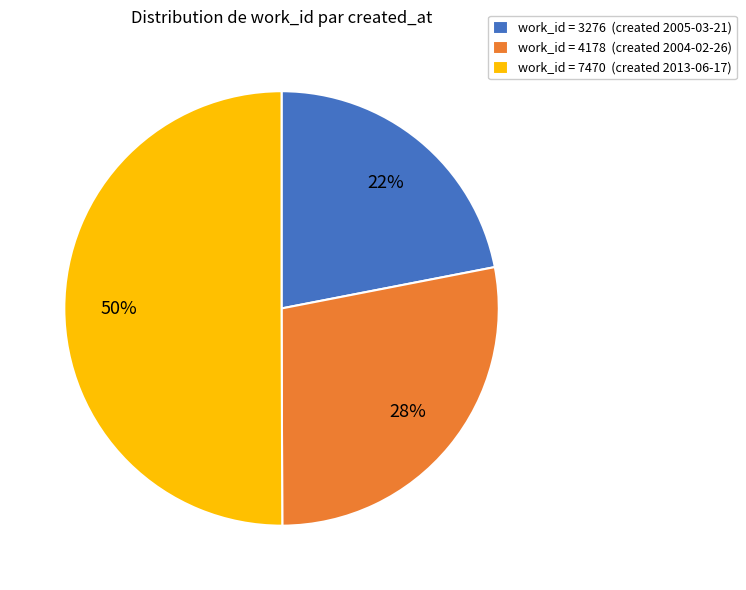

Which has a higher value, work_id = 4178 (created 2004-02-26) or work_id = 7470 (created 2013-06-17)?

work_id = 7470 (created 2013-06-17)